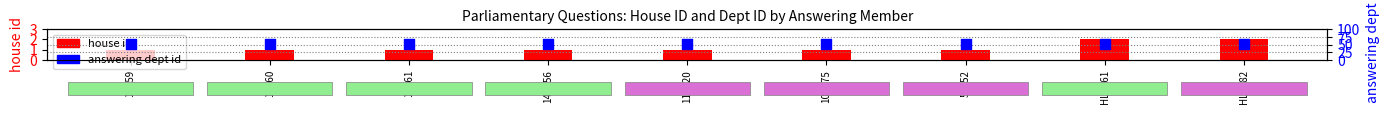

What are all the series names shown in the legend?

house id, answering dept id